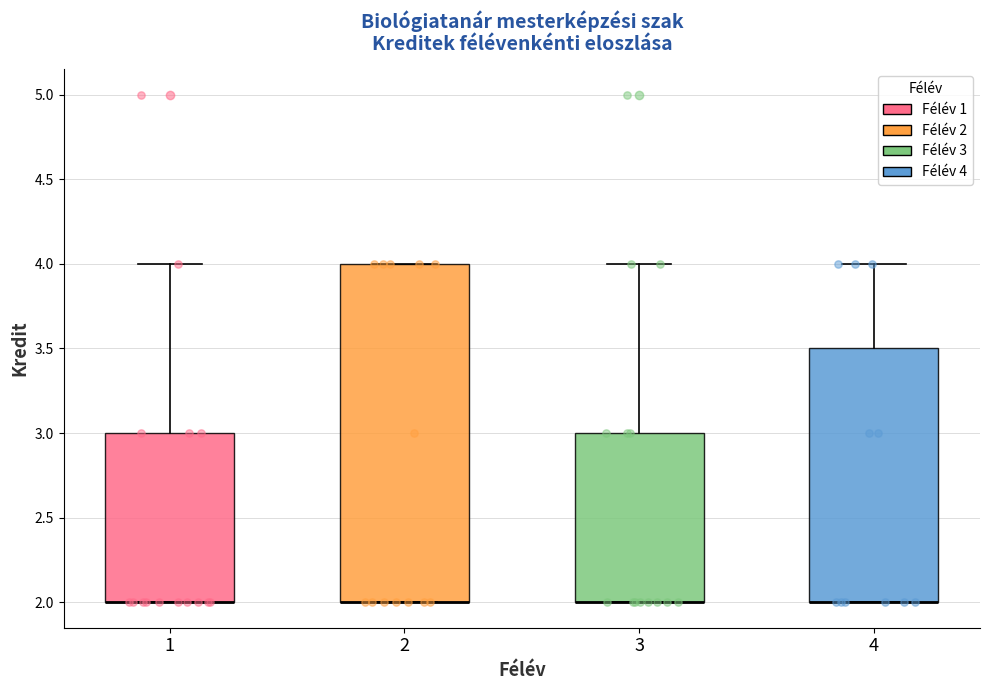

Which box is the tallest, from its lower edge to its upper edge?

2